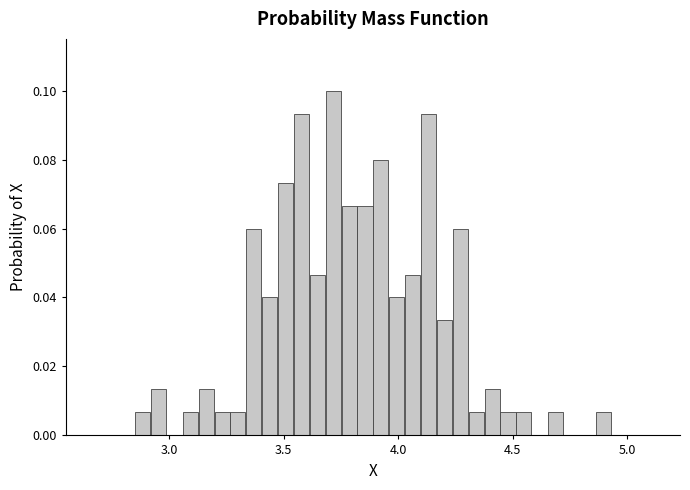

Read against the x-axis, roughly where is the centre of the tallest bar?

3.70